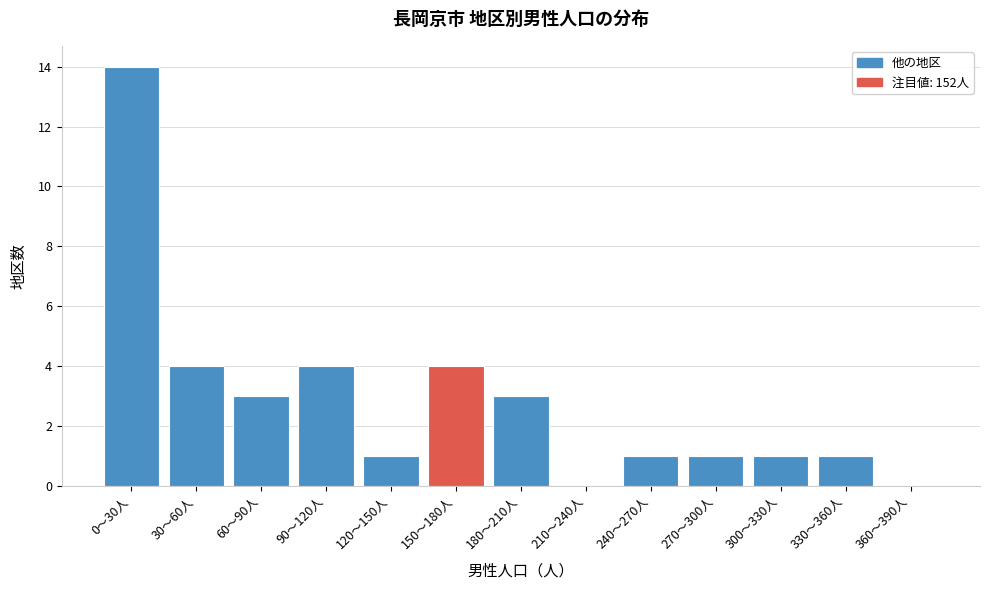

Reading left to right, transcribe all the data shown in this chart.

0〜30人=14	30〜60人=4	60〜90人=3	90〜120人=4	120〜150人=1	150〜180人=4	180〜210人=3	210〜240人=0	240〜270人=1	270〜300人=1	300〜330人=1	330〜360人=1	360〜390人=0